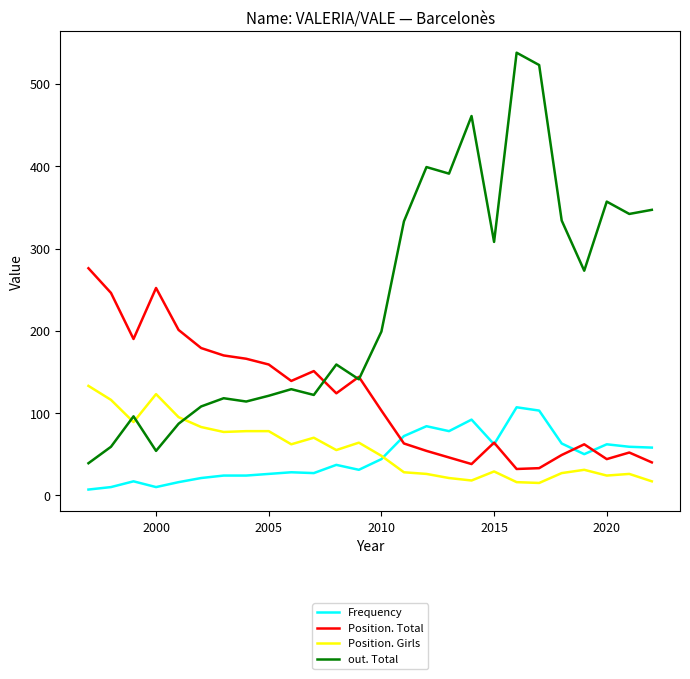

What is the difference between the second highest and second lowest values in the Position. Girls series?

107